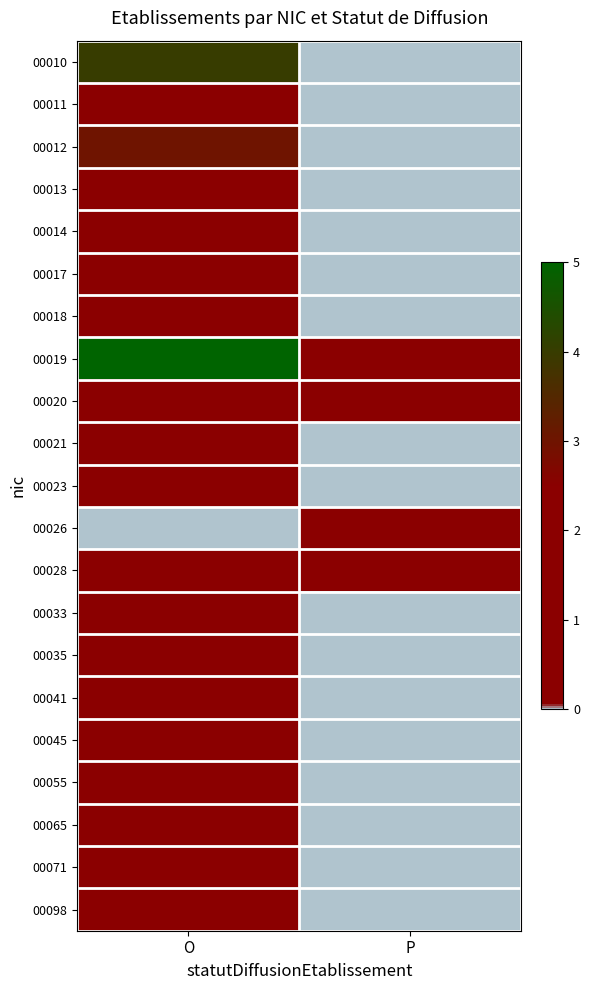

Reading left to right, list all the values displayed in this chart.

00010: O=4	P=0
00011: O=2	P=0
00012: O=3	P=0
00013: O=2	P=0
00014: O=1	P=0
00017: O=2	P=0
00018: O=2	P=0
00019: O=5	P=1
00020: O=2	P=1
00021: O=1	P=0
00023: O=1	P=0
00026: O=0	P=1
00028: O=2	P=1
00033: O=1	P=0
00035: O=1	P=0
00041: O=1	P=0
00045: O=1	P=0
00055: O=1	P=0
00065: O=1	P=0
00071: O=1	P=0
00098: O=1	P=0